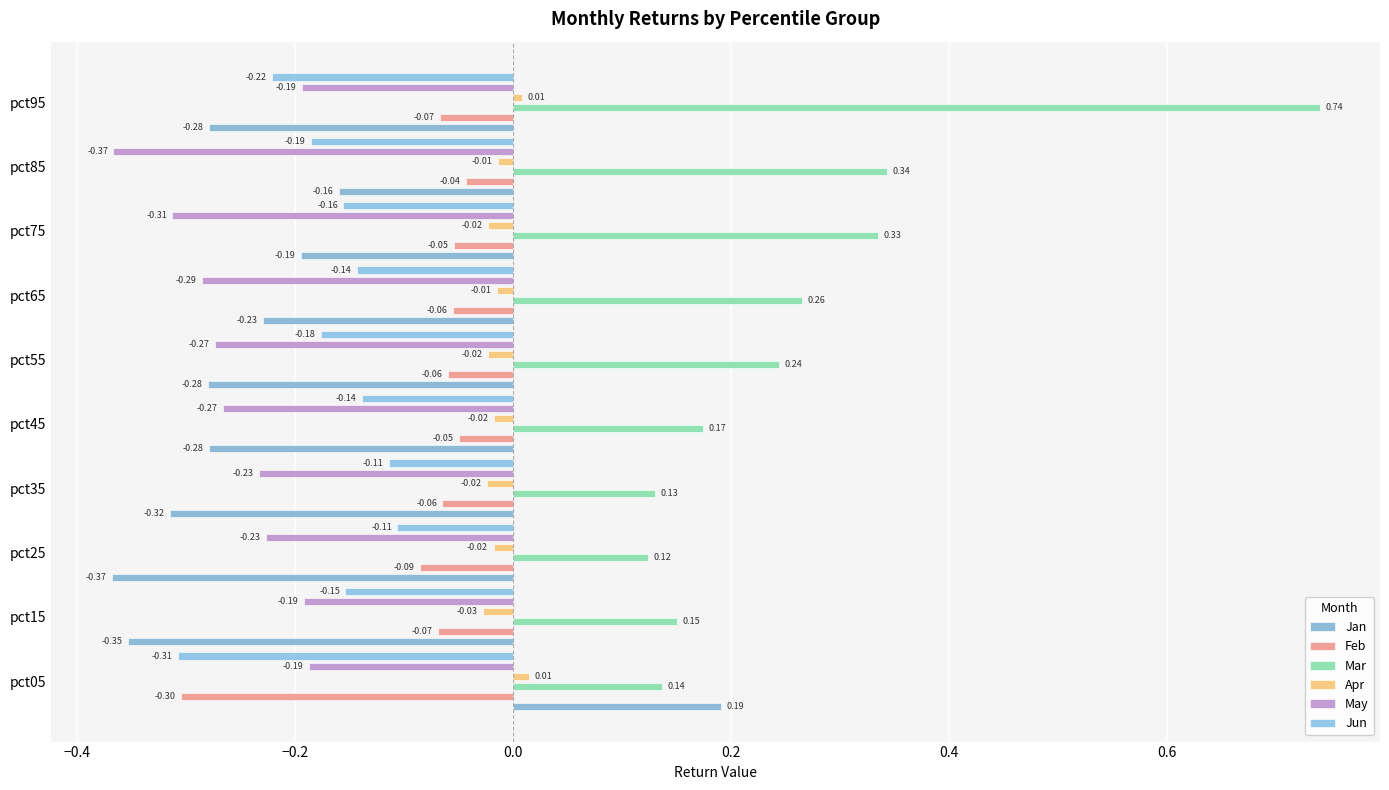

Are the bars grouped side by side (vs. stacked)?

Yes